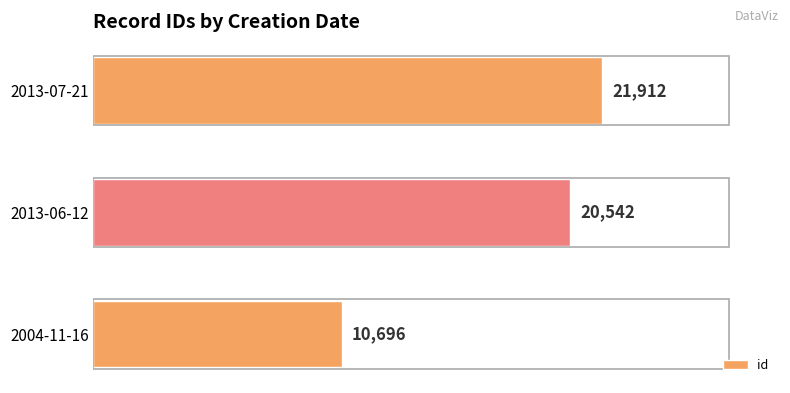

What is the difference between the maximum and second lowest values?

1370